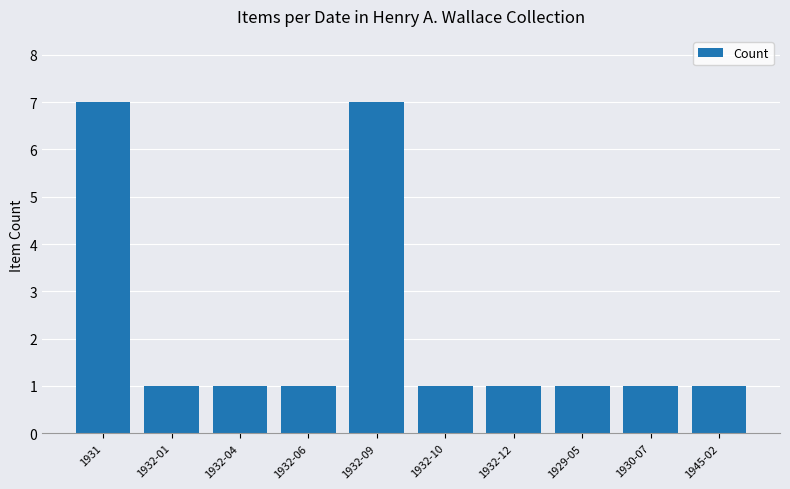

True or false: the data shows 7 at 1932-09.

True